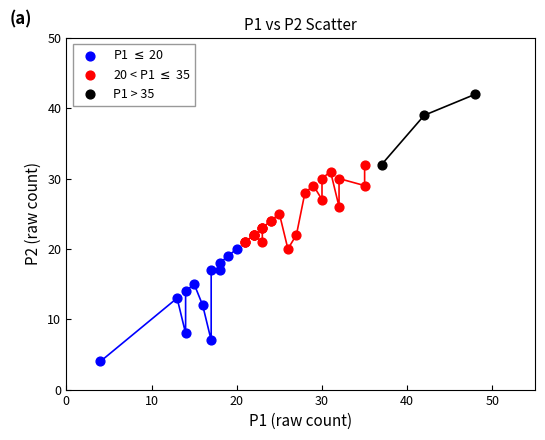

Which series contains the lowest Y value?

P1 $\leq$ 20